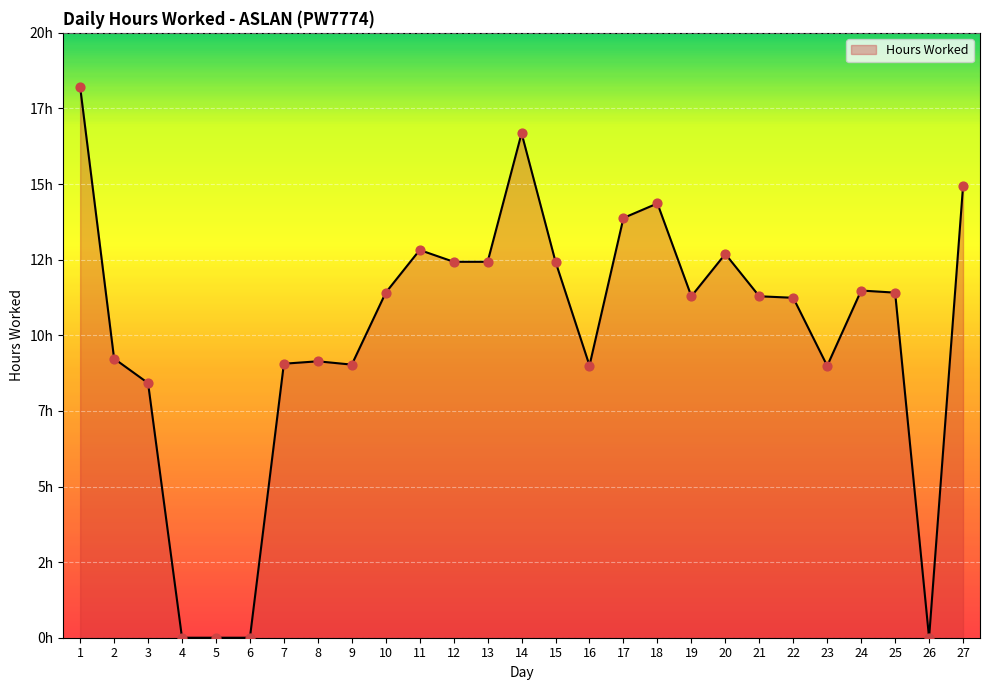

Approximately how many times larger is the value at 12 compared to 21?

1.1